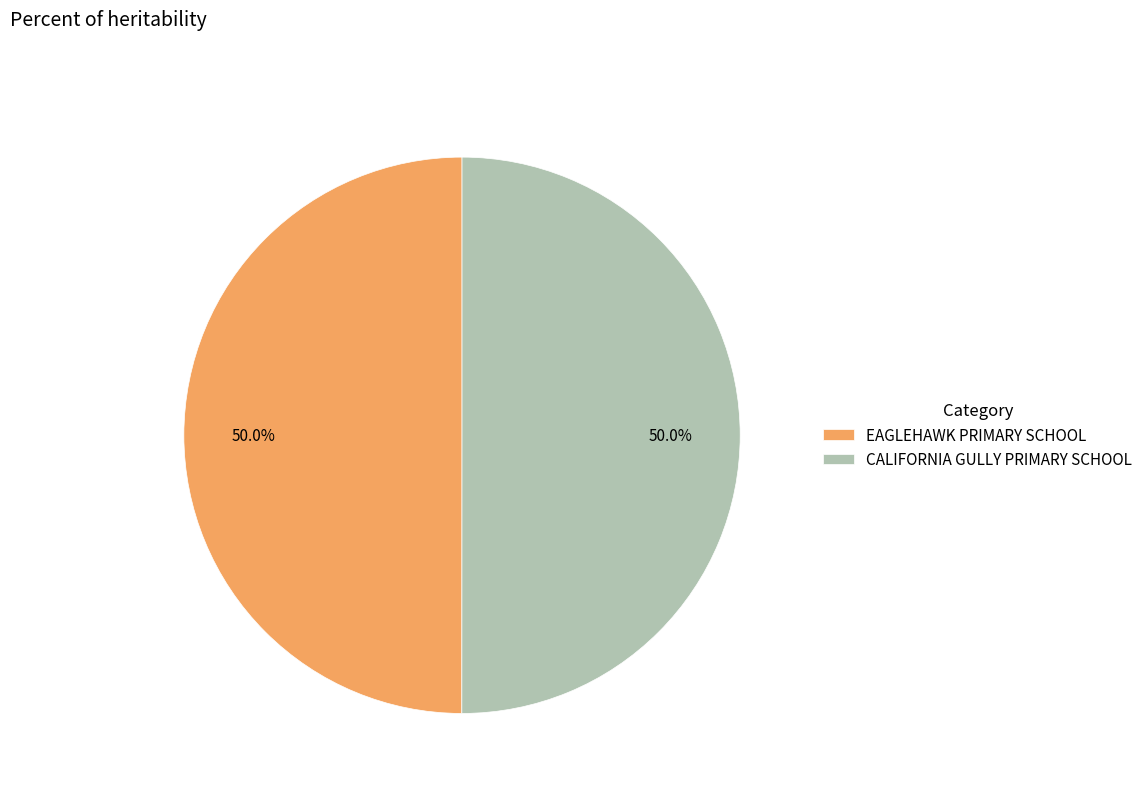

Combined, what portion of the pie is CALIFORNIA GULLY PRIMARY SCHOOL and EAGLEHAWK PRIMARY SCHOOL?

100.0%